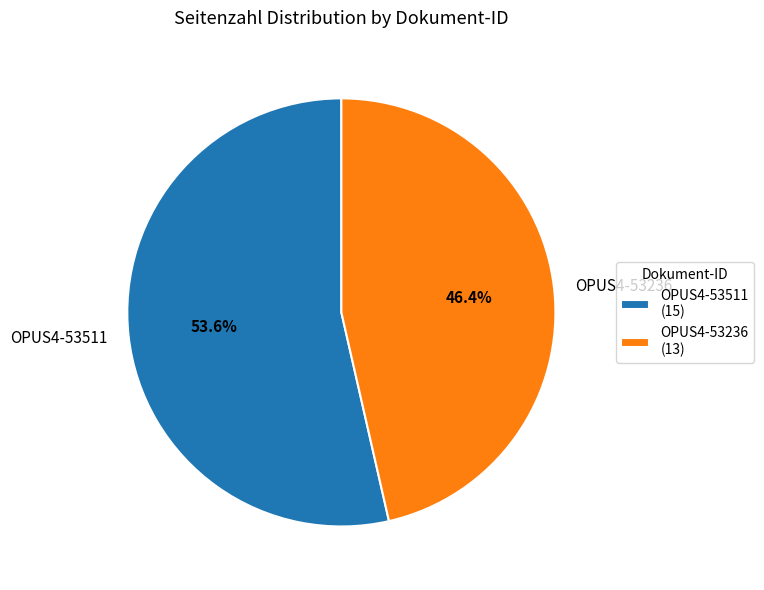

Which category has the smallest portion of the pie?

OPUS4-53236